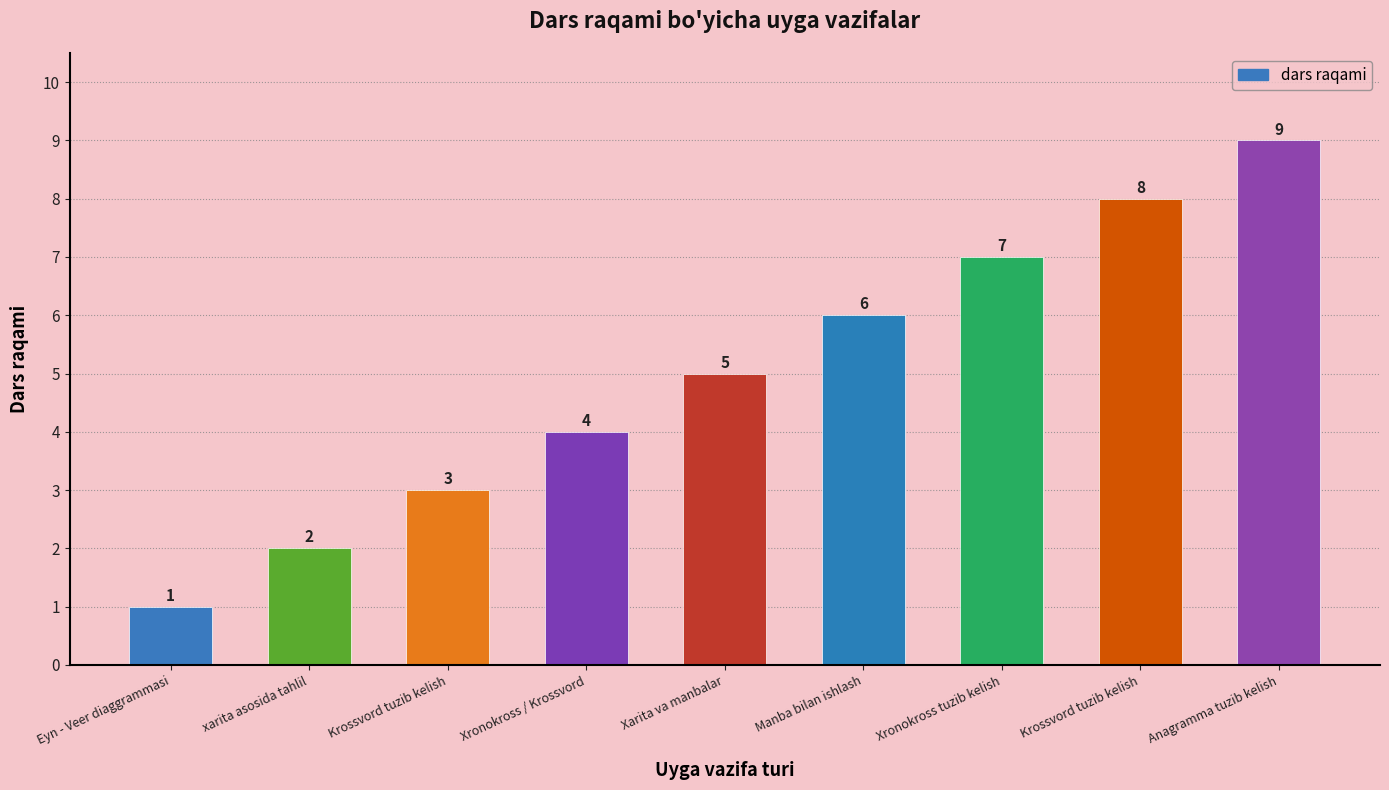

What value does the data have at xarita asosida tahlil?

2